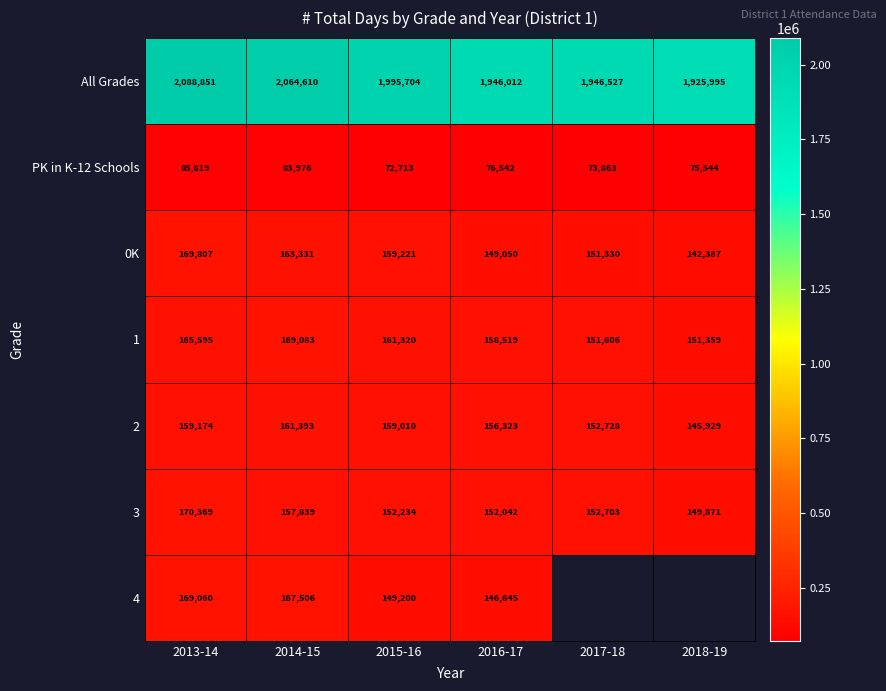

The 0K series shows 205855.3 at 2016-17. True or false?

False